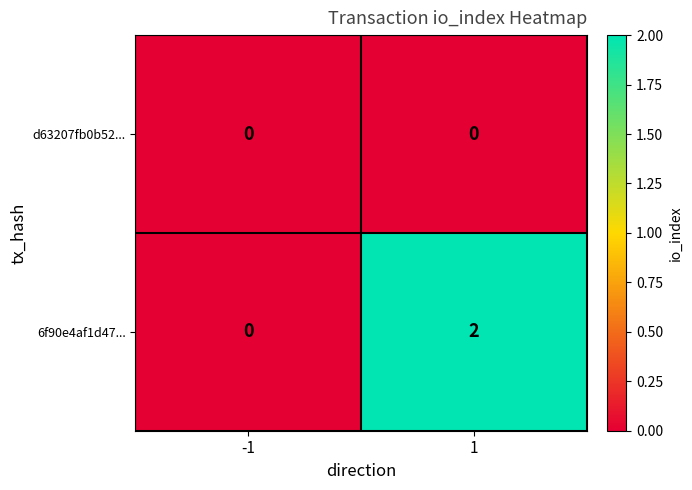

List the series in order of their peak value, lowest first.

d63207fb0b52..., 6f90e4af1d47...